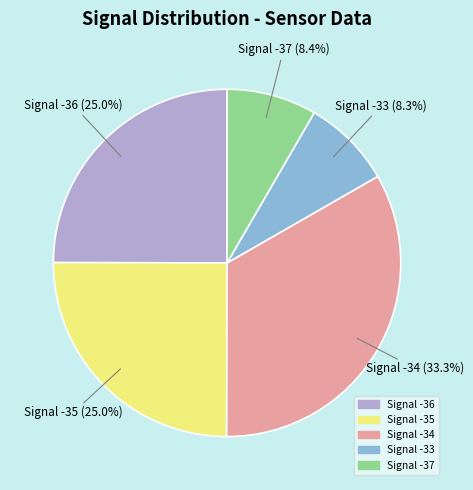

Is there any slice that represents more than half of the pie?

No